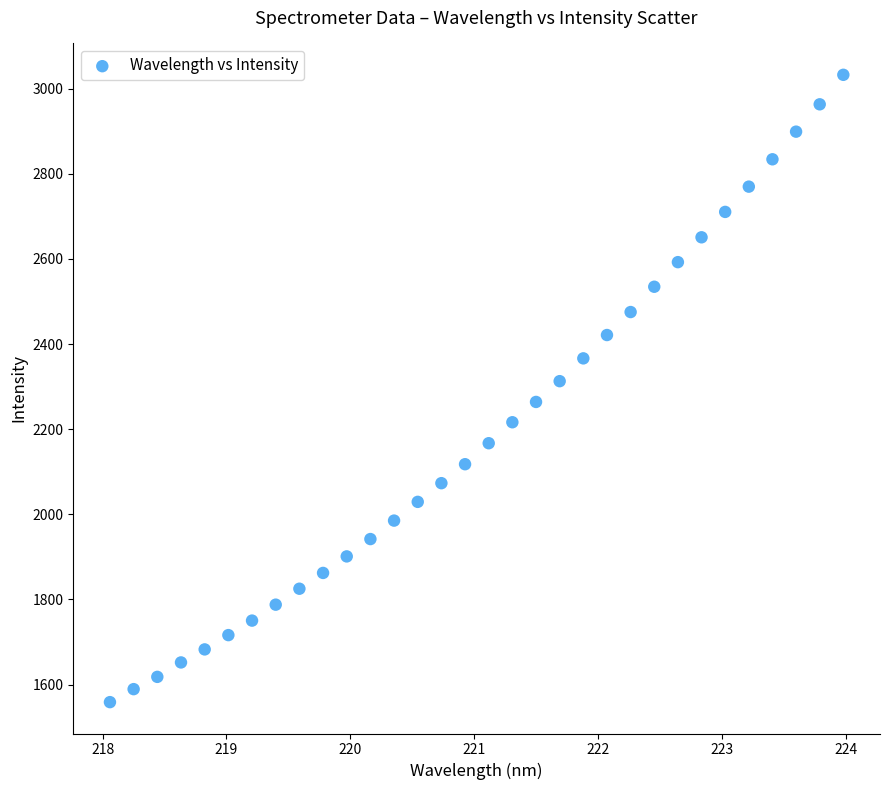

What is the range of X values (max minus min)?

5.9